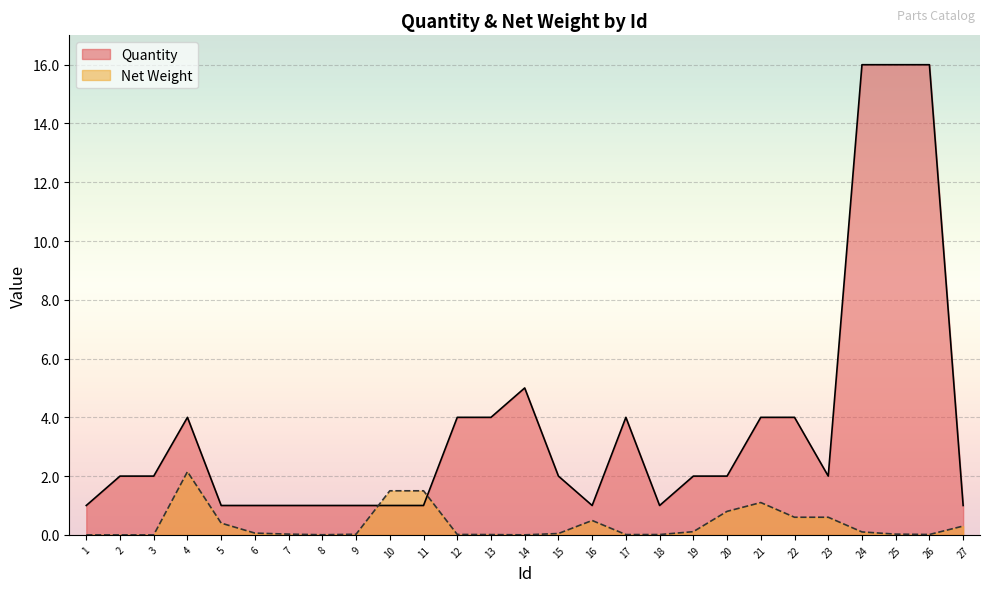

True or false: Quantity has a value of 1.4 at 16.

False